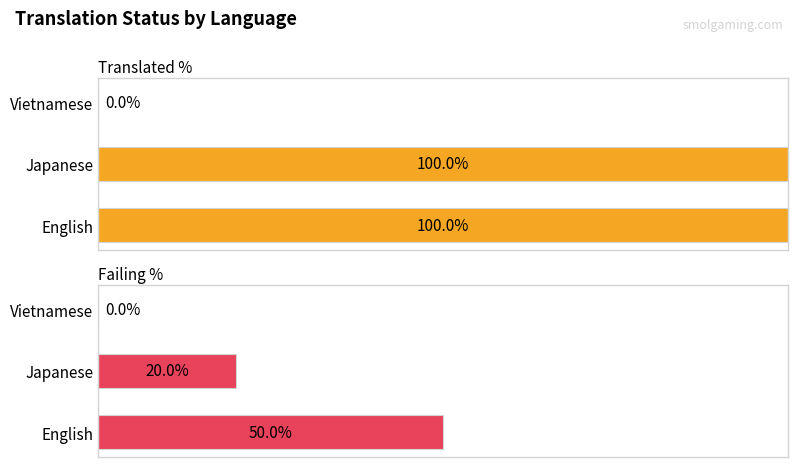

Which series has the largest total across all categories?

Translated %